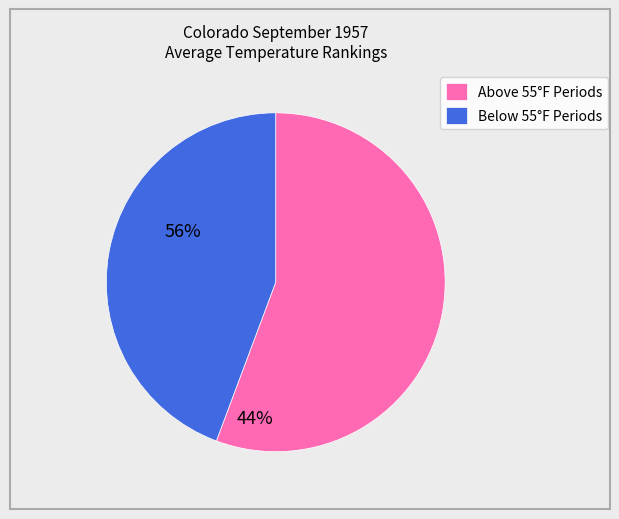

Is there any slice that represents more than half of the pie?

Yes